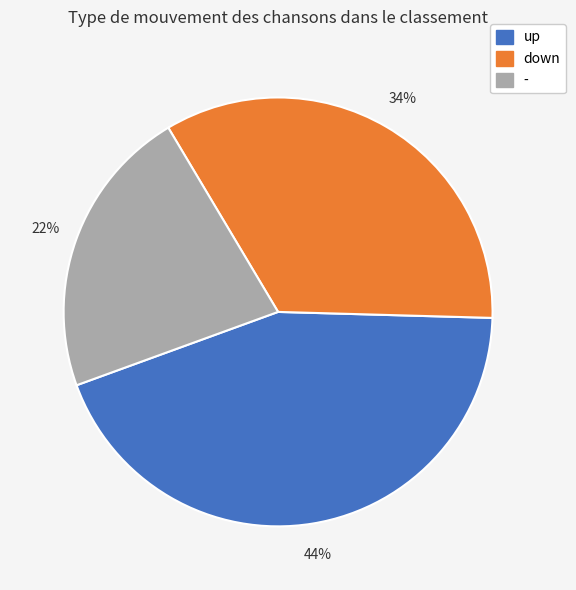

To the nearest percent, what is the difference between the largest and smallest slice percentages?

22%